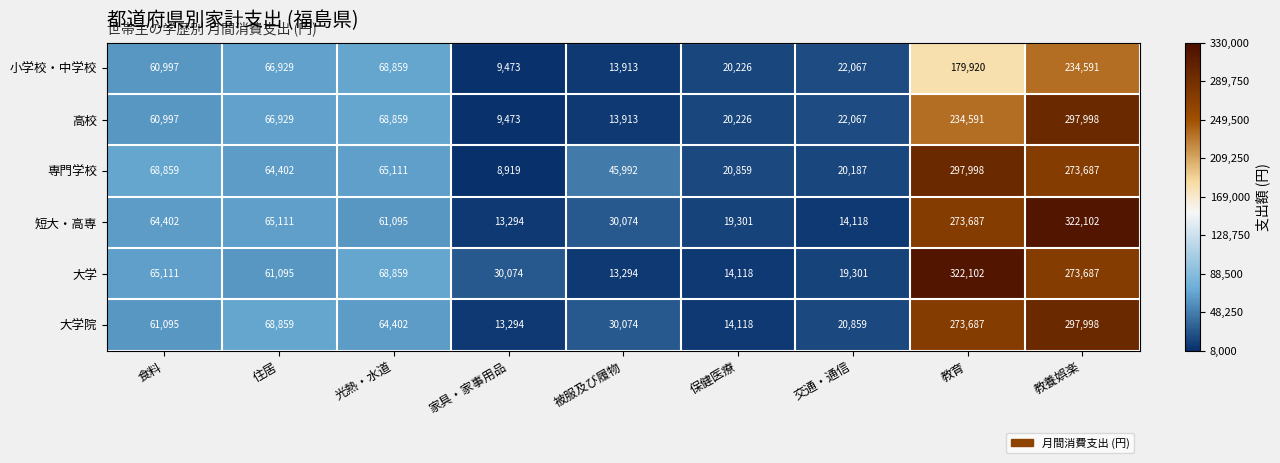

At which category is the sum across all series the highest?

教養娯楽